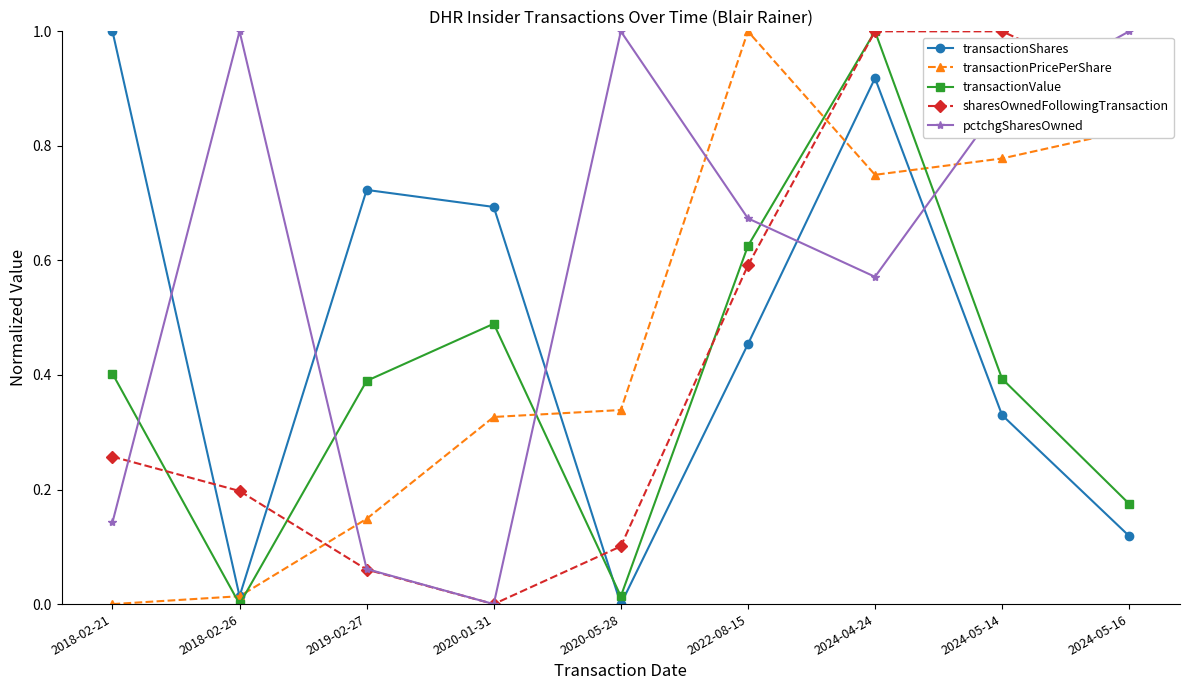

Which series changed the most between 2020-01-31 and 2024-05-16?

pctchgSharesOwned